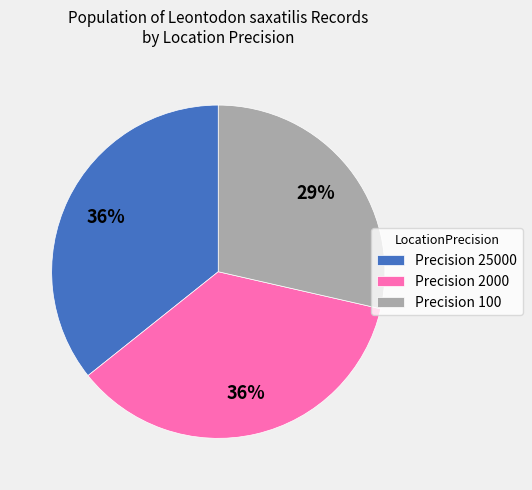

To the nearest percent, what is the average slice percentage?

33%